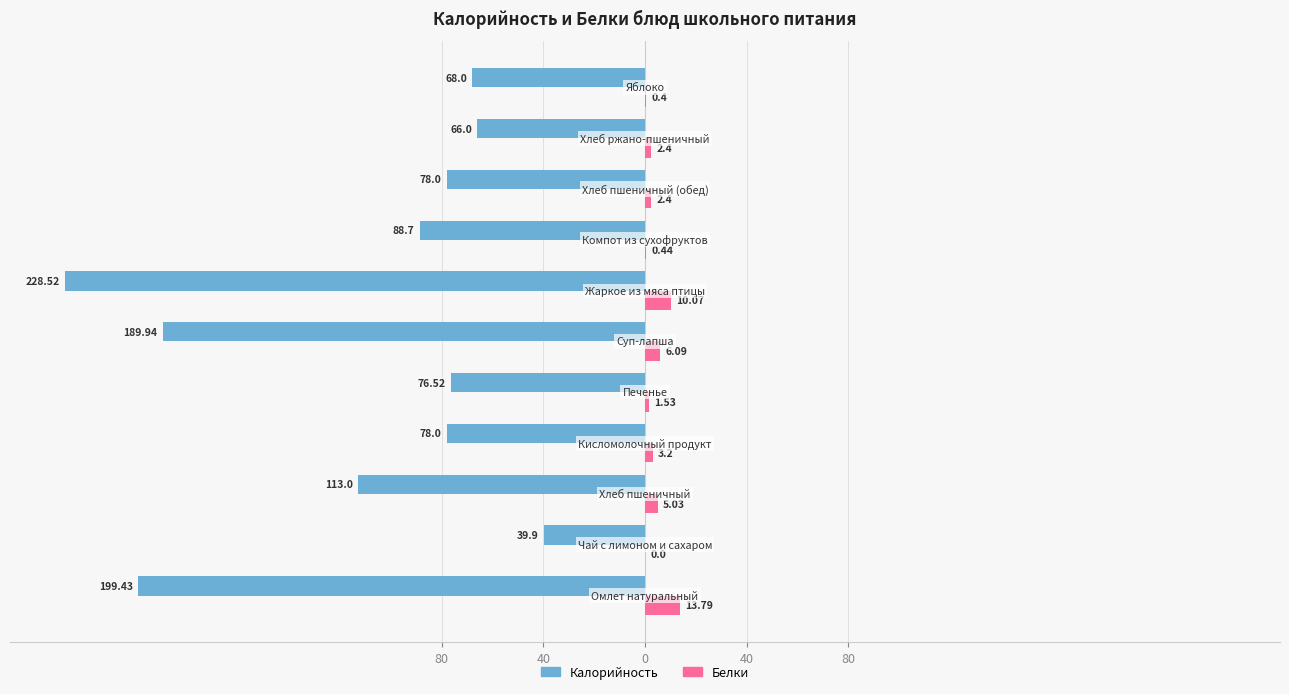

What is the smallest value displayed?

-228.5